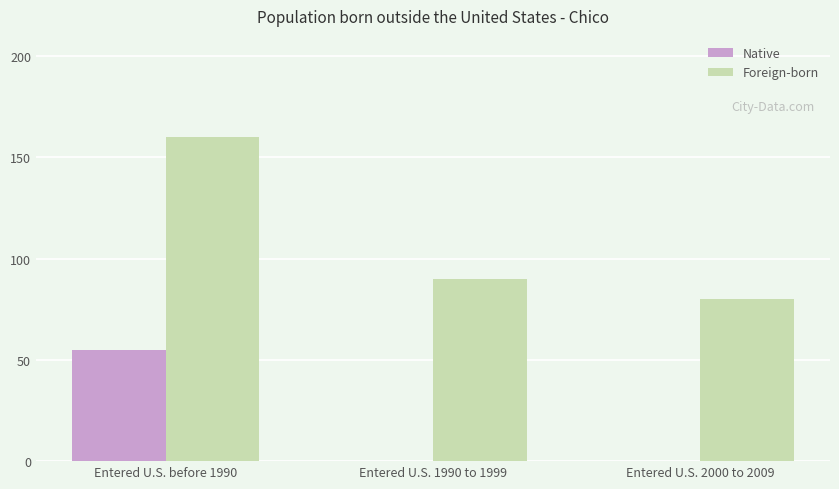

Is it true that Native equals 0 at Entered U.S. 1990 to 1999?

True